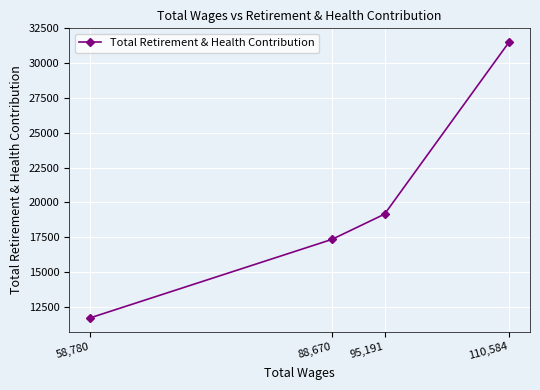

What is the smallest value displayed?

11699